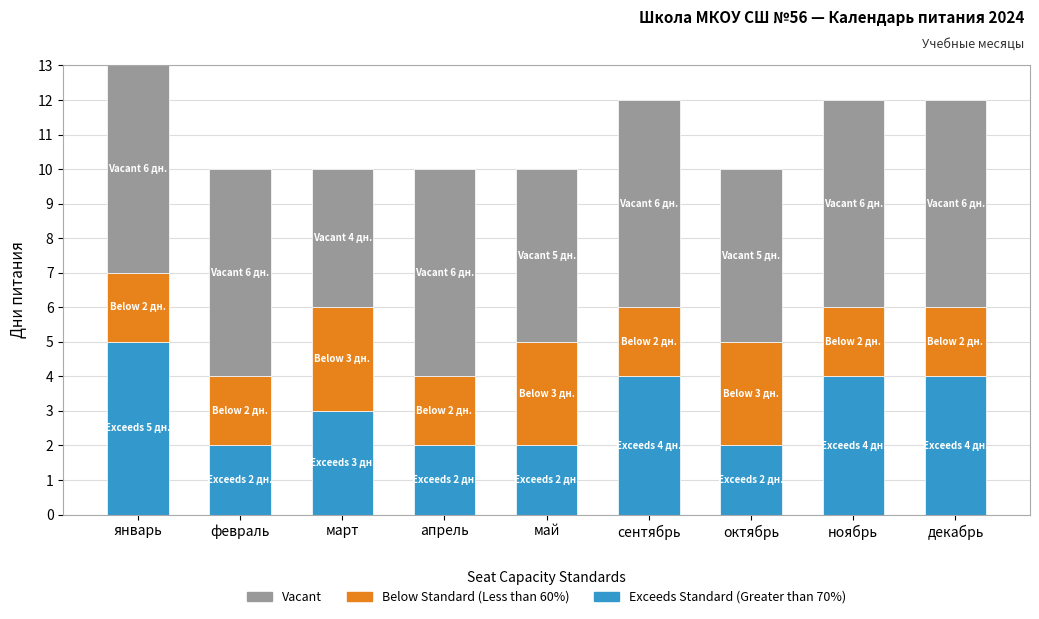

What is the total value across all series at февраль?

10